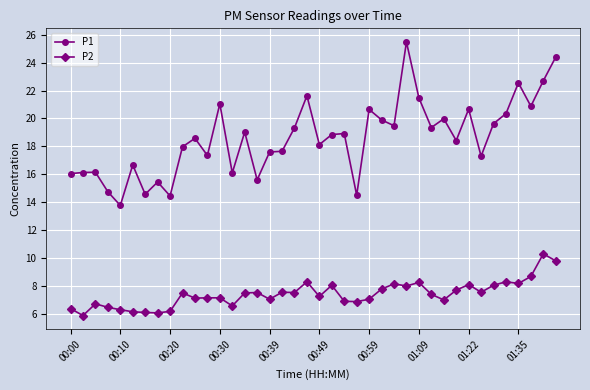

Which series has the largest total across all categories?

P1